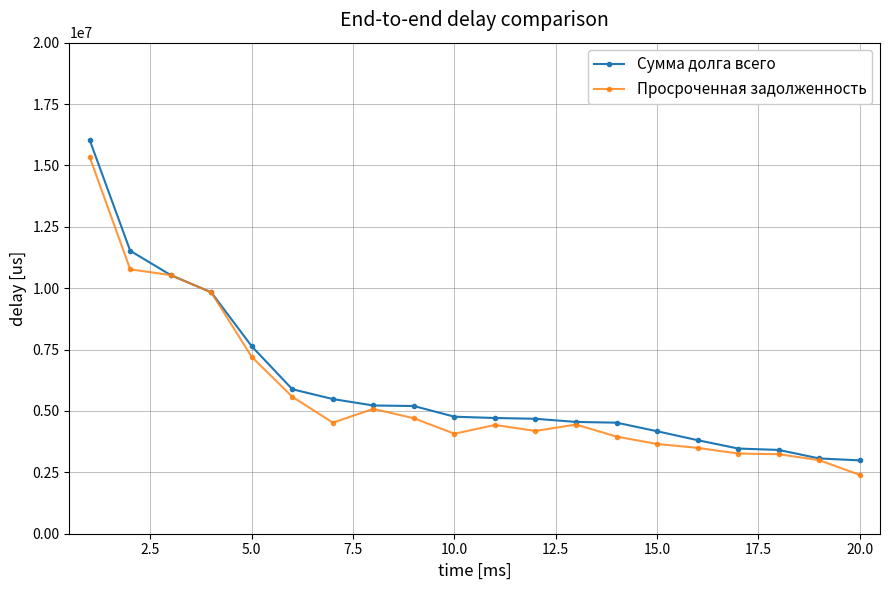

True or false: Просроченная задолженность has more than 2 points higher than both neighbors.

True